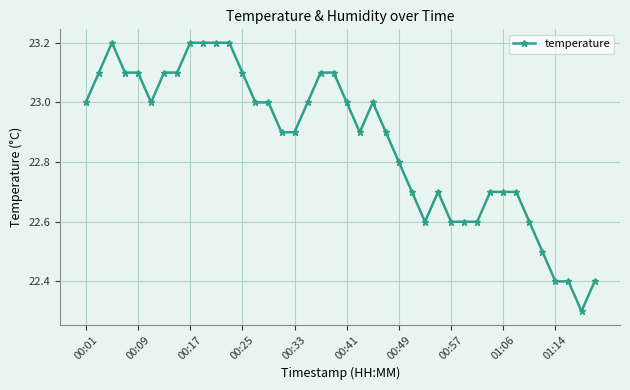

What is the sum of all values?

914.7